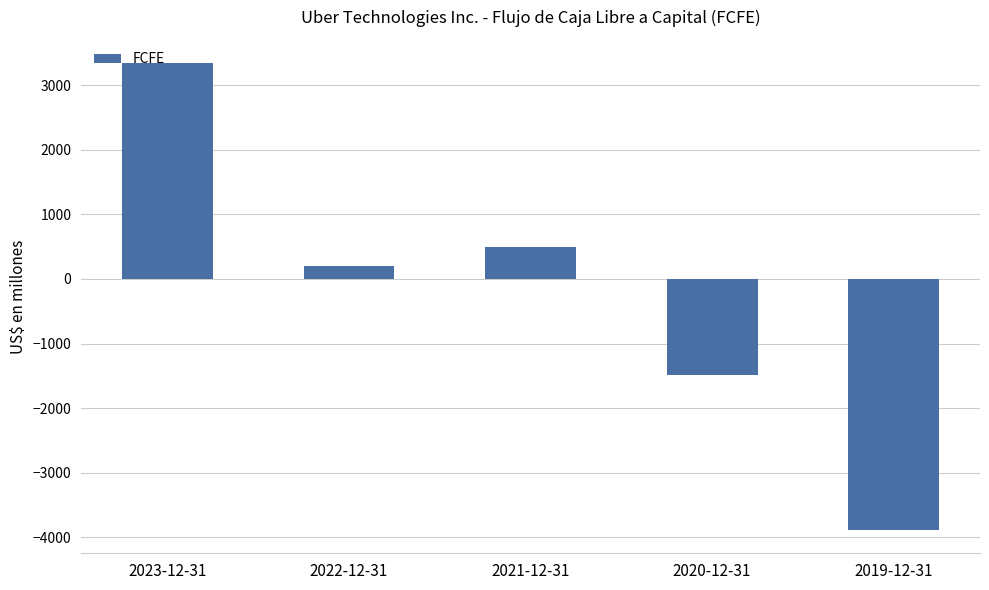

Between 2023-12-31 and 2022-12-31, which is larger?

2023-12-31